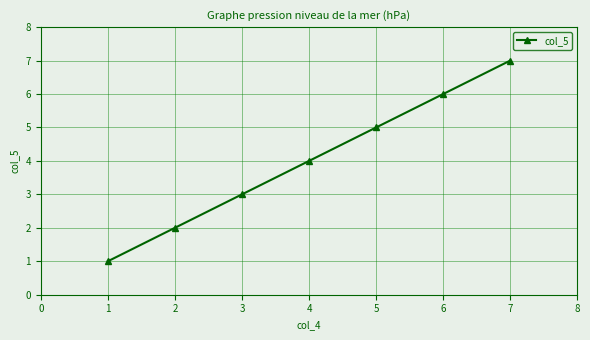

What is the greatest value displayed?

7